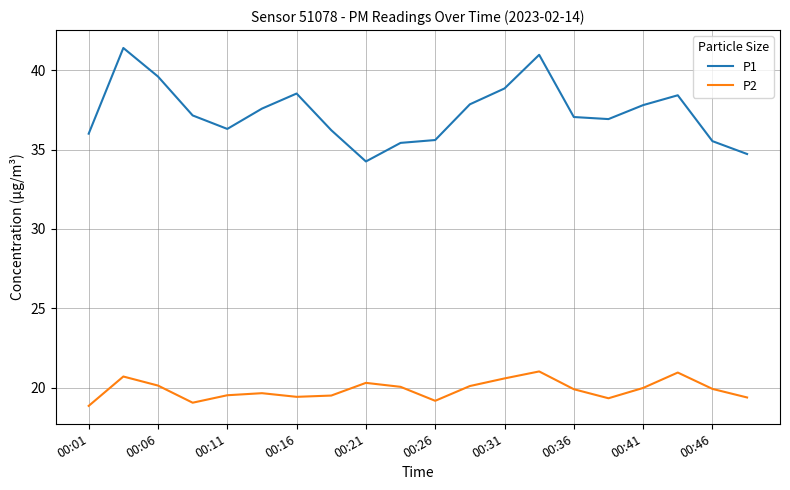

True or false: P2 and P1 intersect in this chart.

False